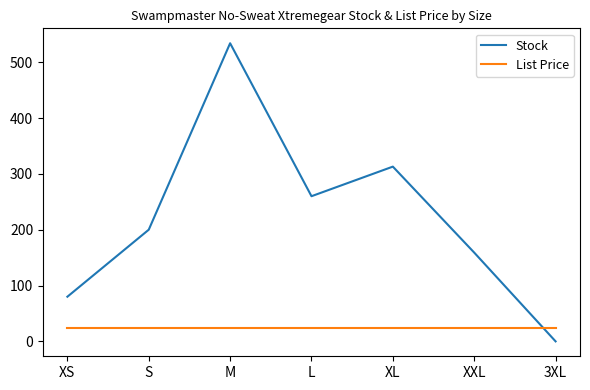

How many lines are shown in the chart?

2